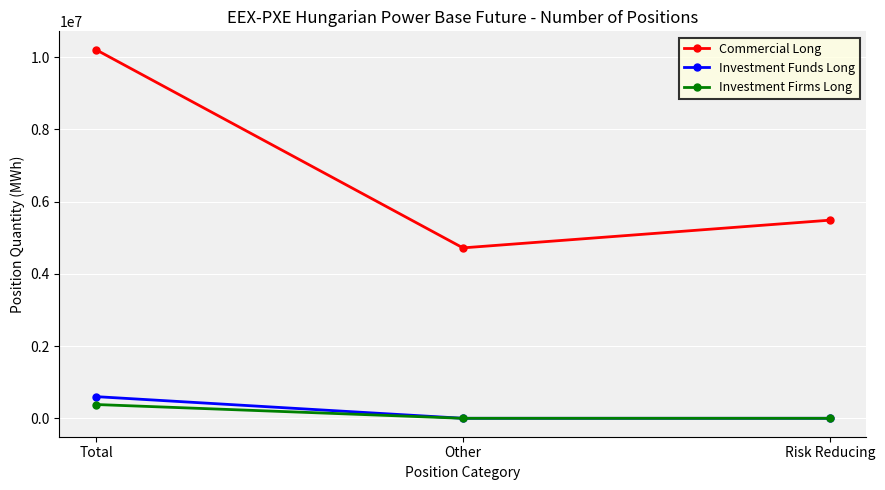

What is the sum of the Investment Firms Long values at Other and Total?

381734